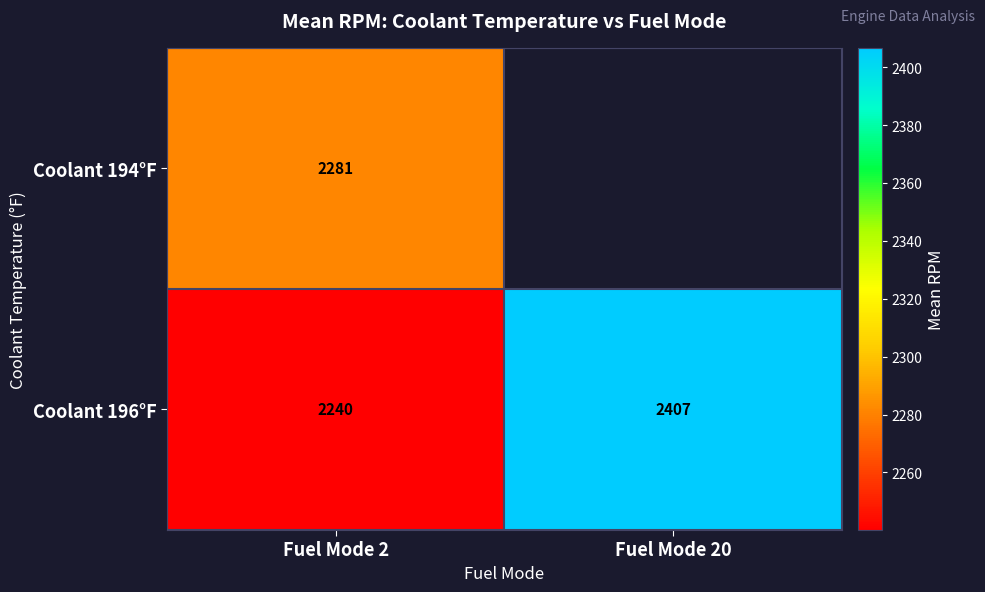

Is the value of Coolant 196°F at Fuel Mode 20 greater than the value of Coolant 194°F at Fuel Mode 2?

Yes